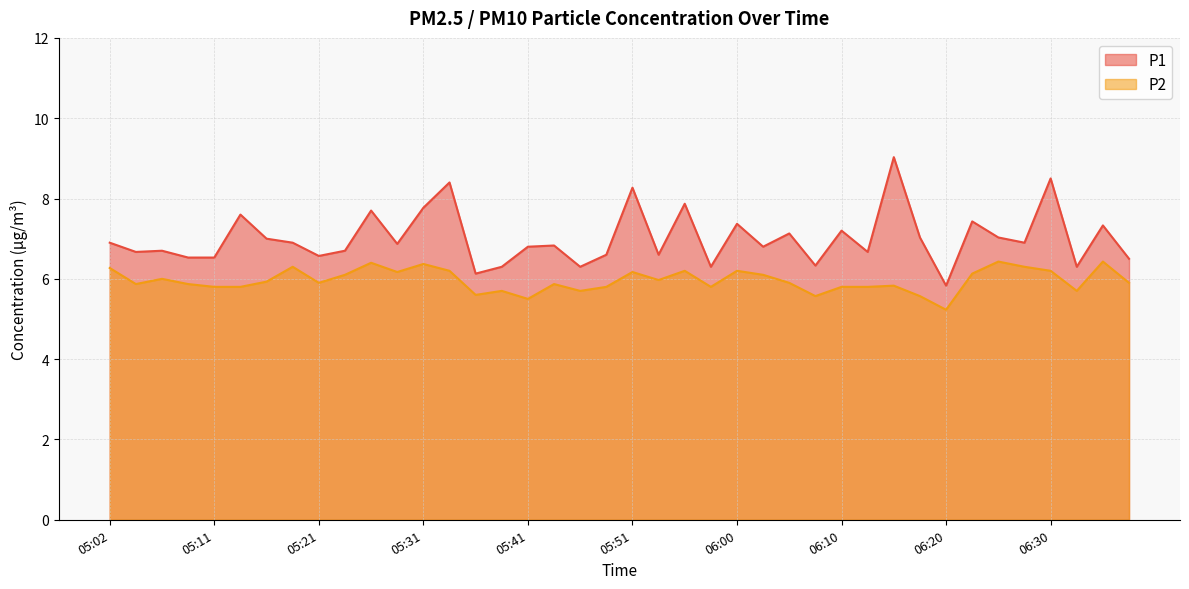

At 05:46, list the series in order from largest to smallest.

P1, P2